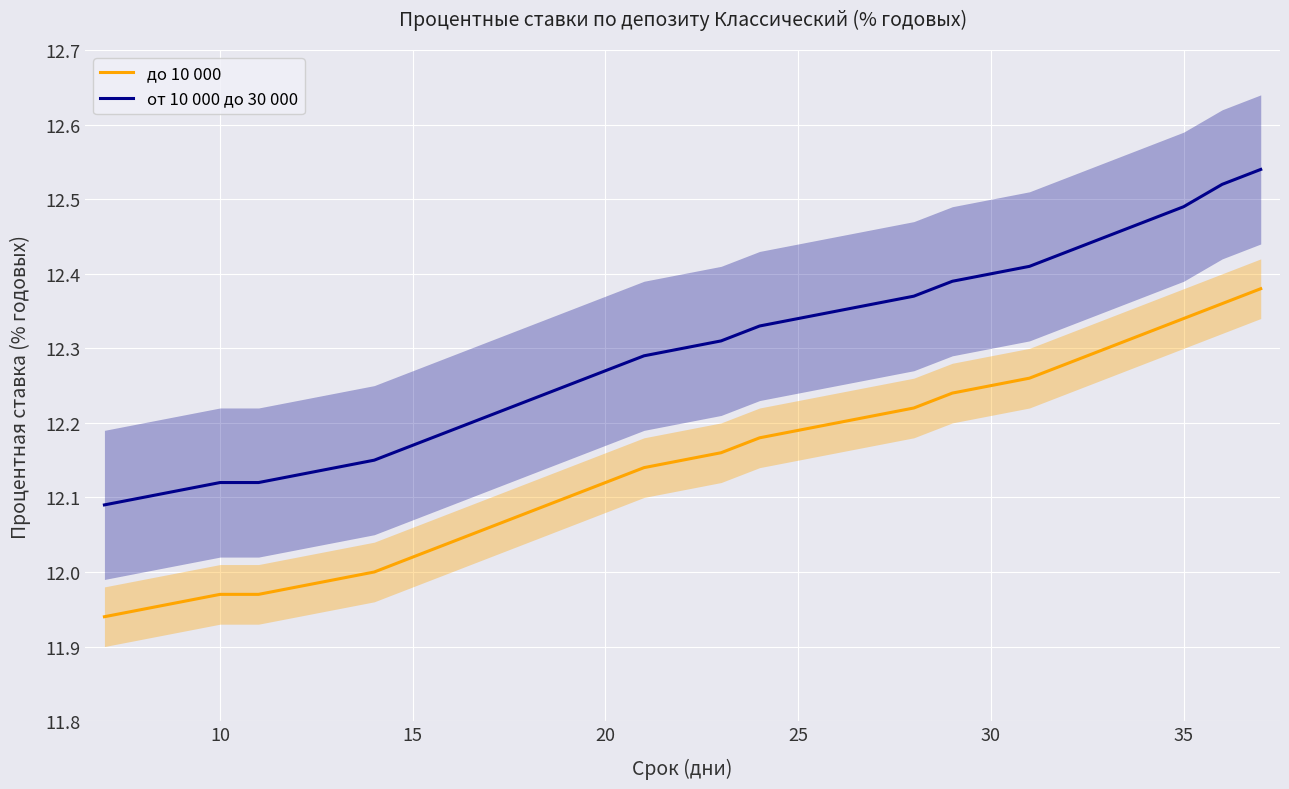

True or false: до 10 000 and от 10 000 до 30 000 intersect in this chart.

False